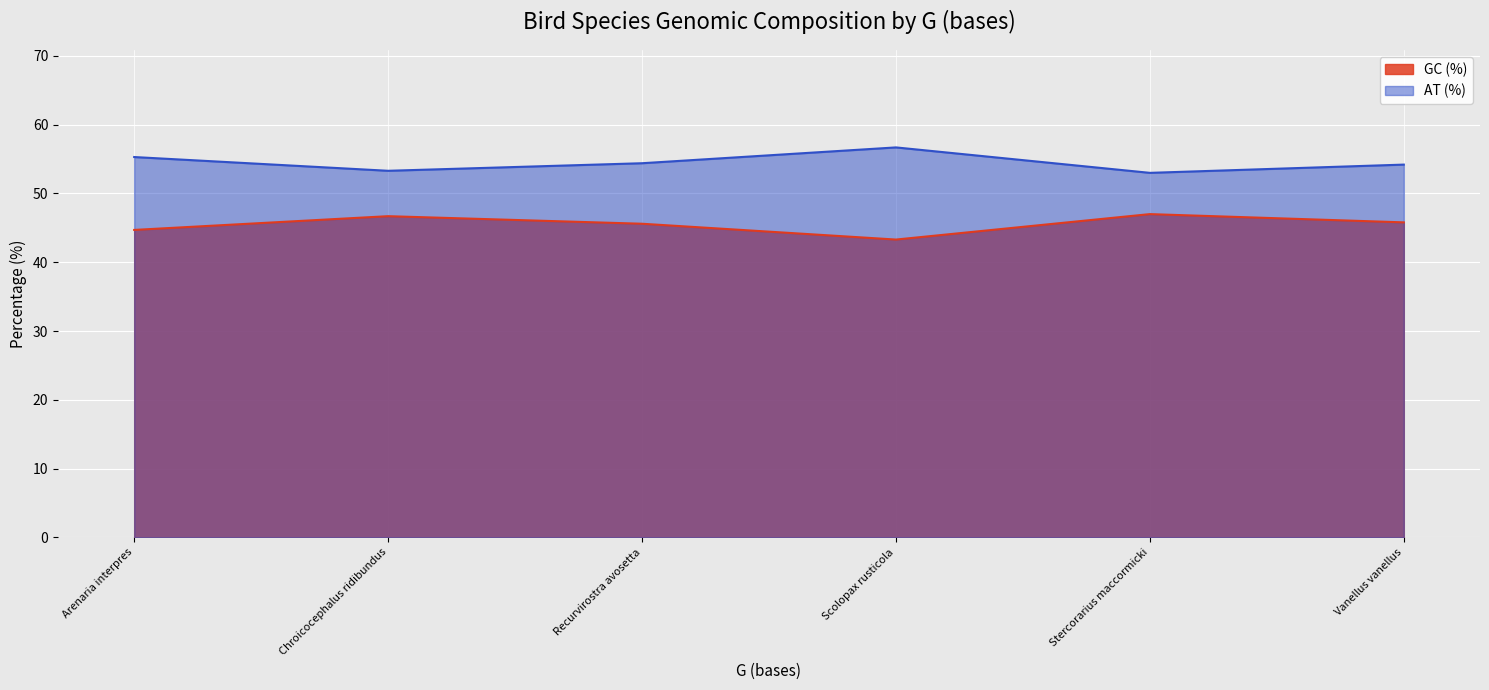

True or false: AT (%) has a value of 53.3 at Chroicocephalus ridibundus.

True